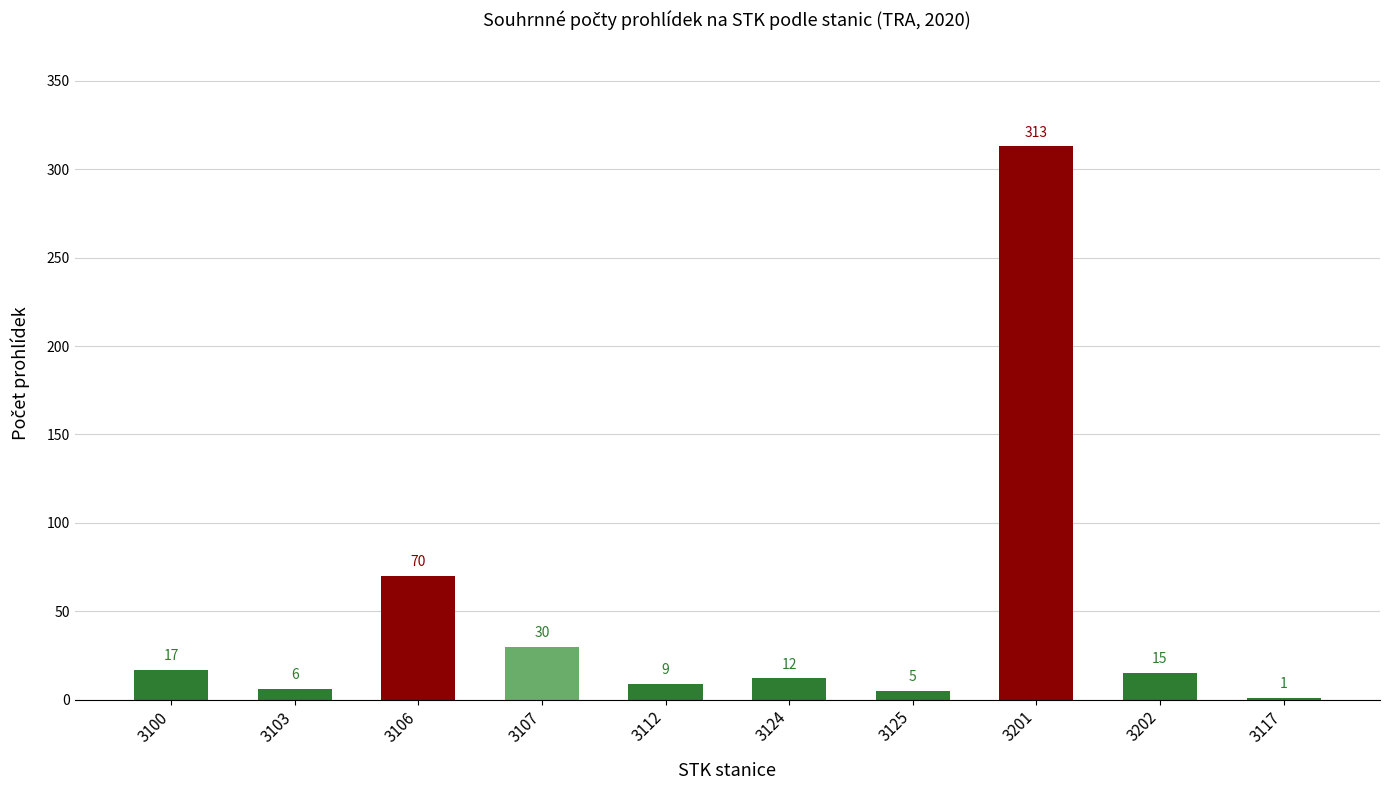

What is the average value?

48